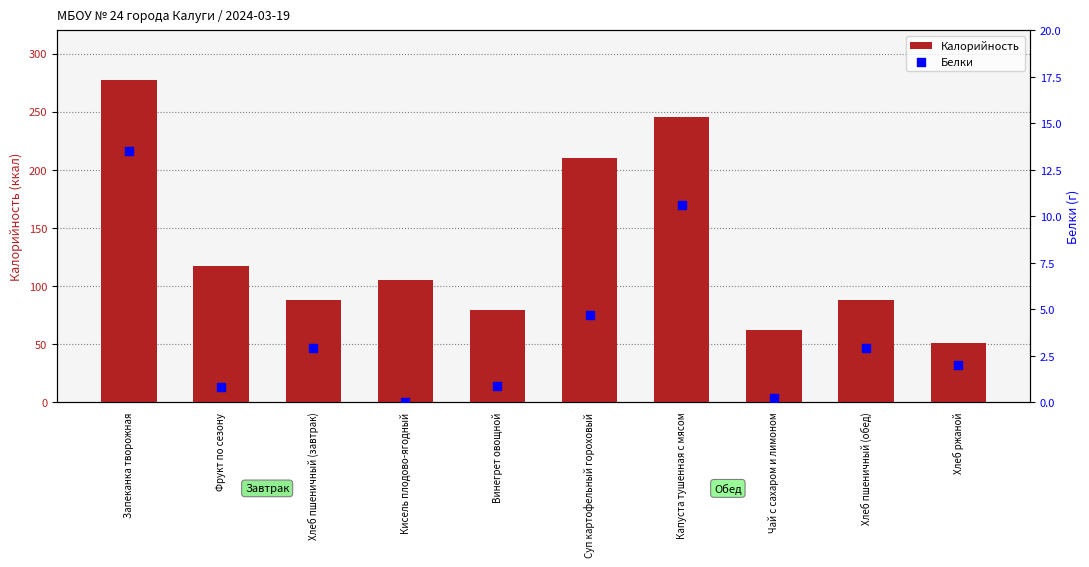

At how many categories does at least one series exceed 165?

3